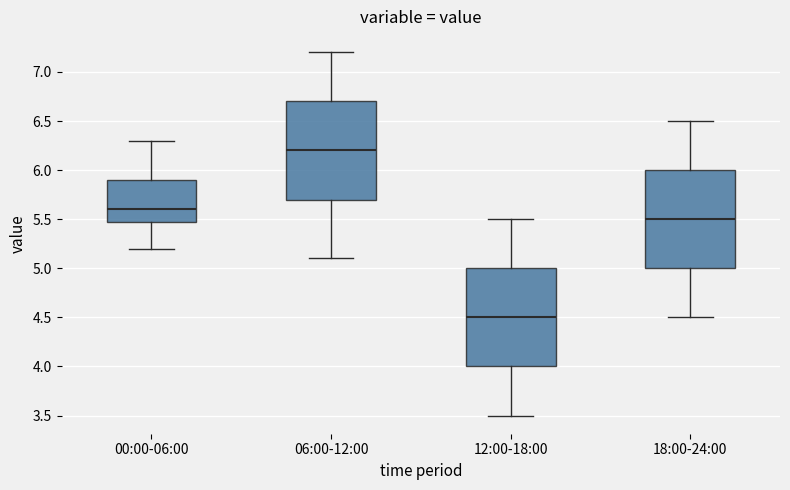

Which box has the highest median line?

06:00-12:00